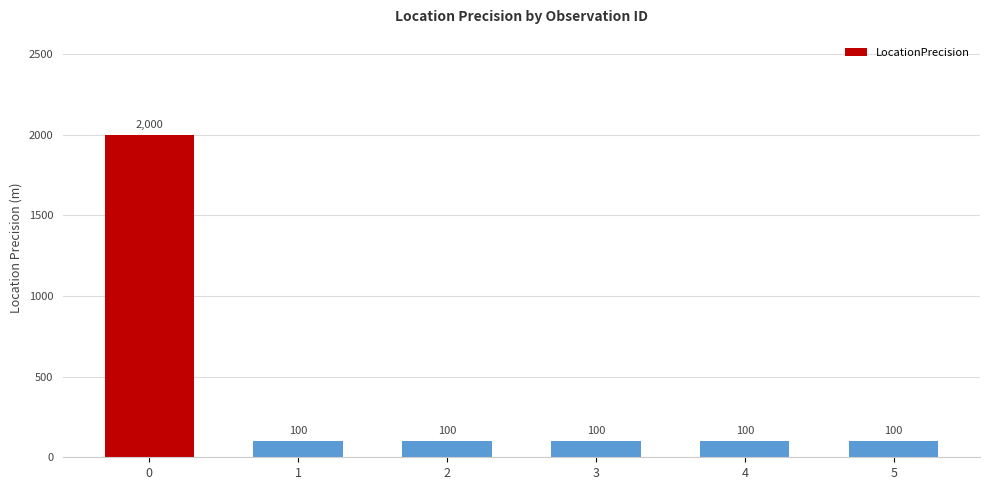

What is the maximum value shown in the chart?

2000